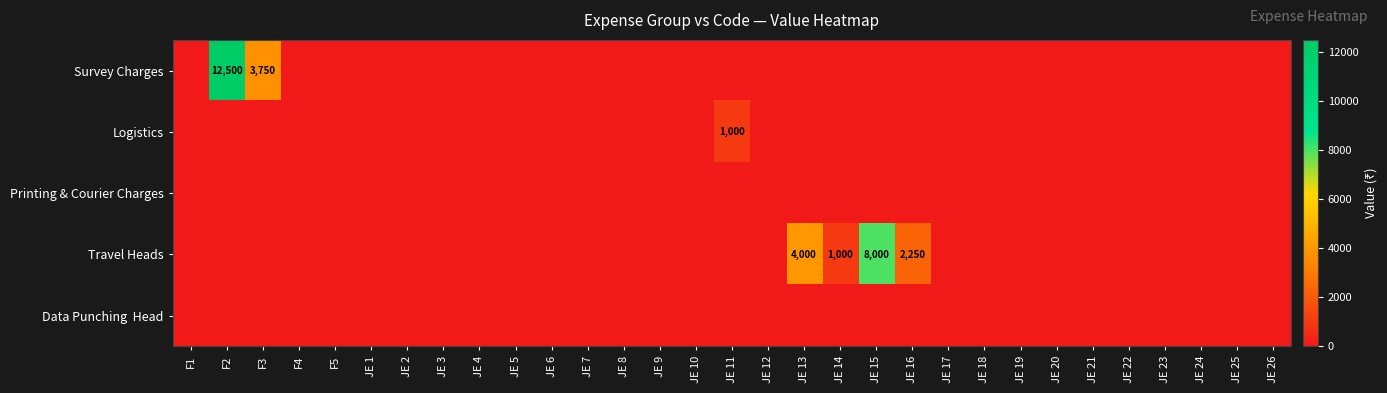

How many positive values does the Survey Charges series have?

2